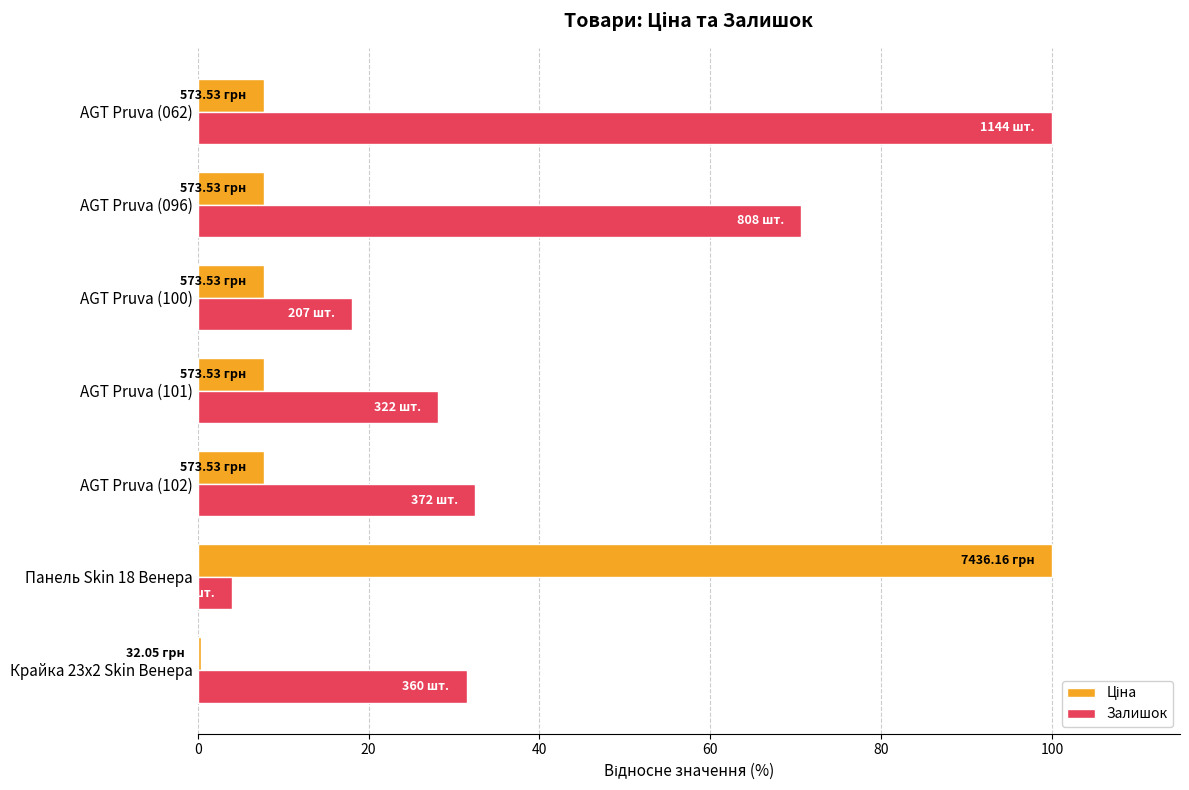

What is the difference between the highest and lowest values at AGT Pruva (096)?

62.9